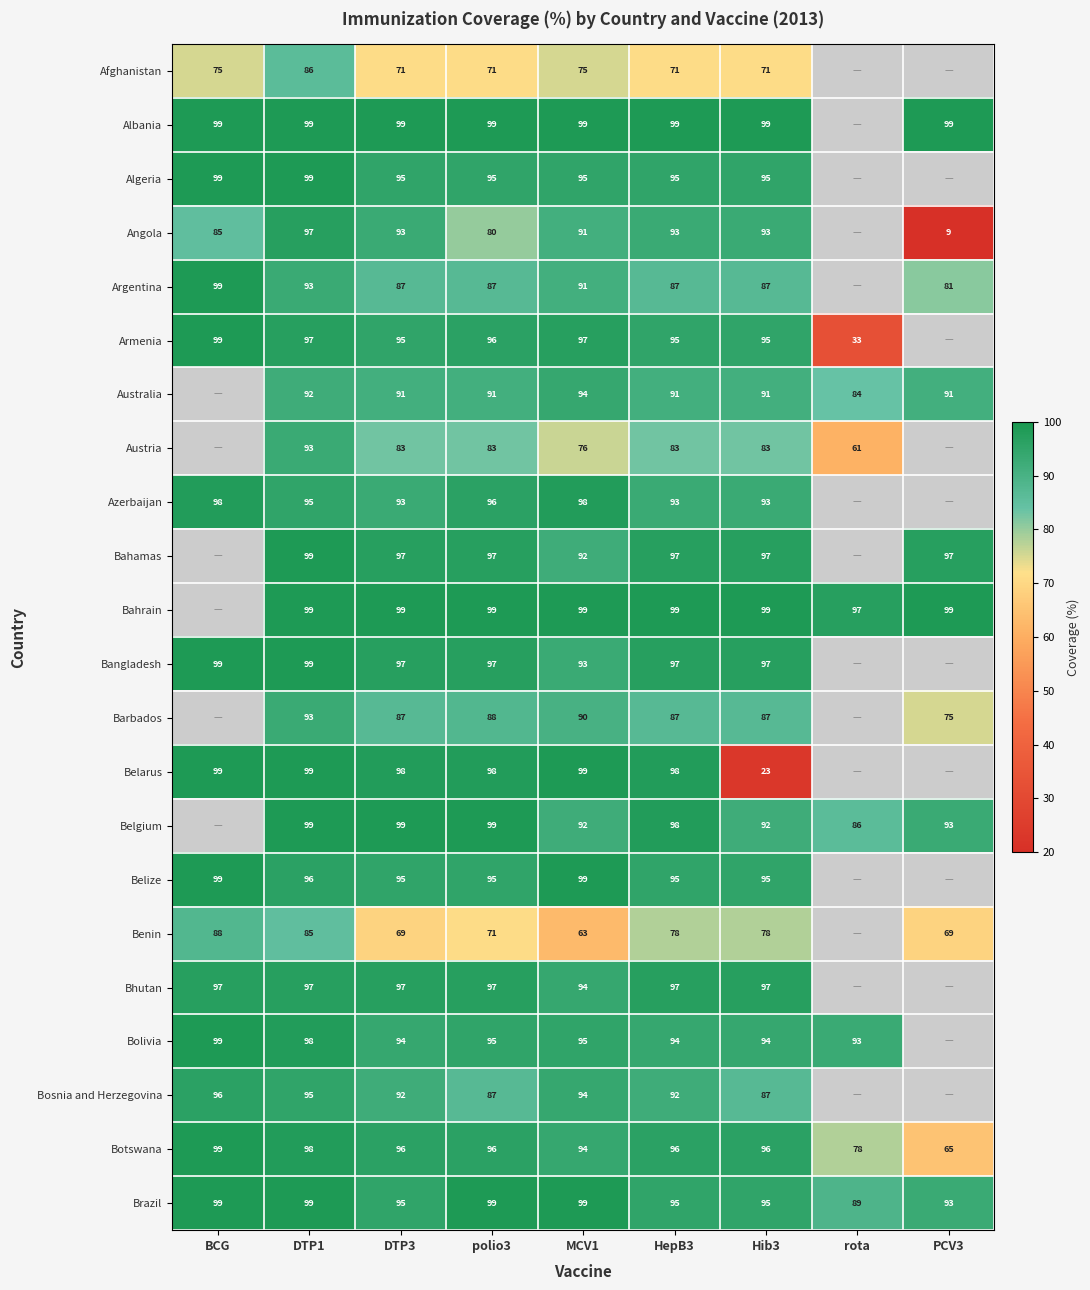

What is the spread (max minus min) of values at polio3?

28